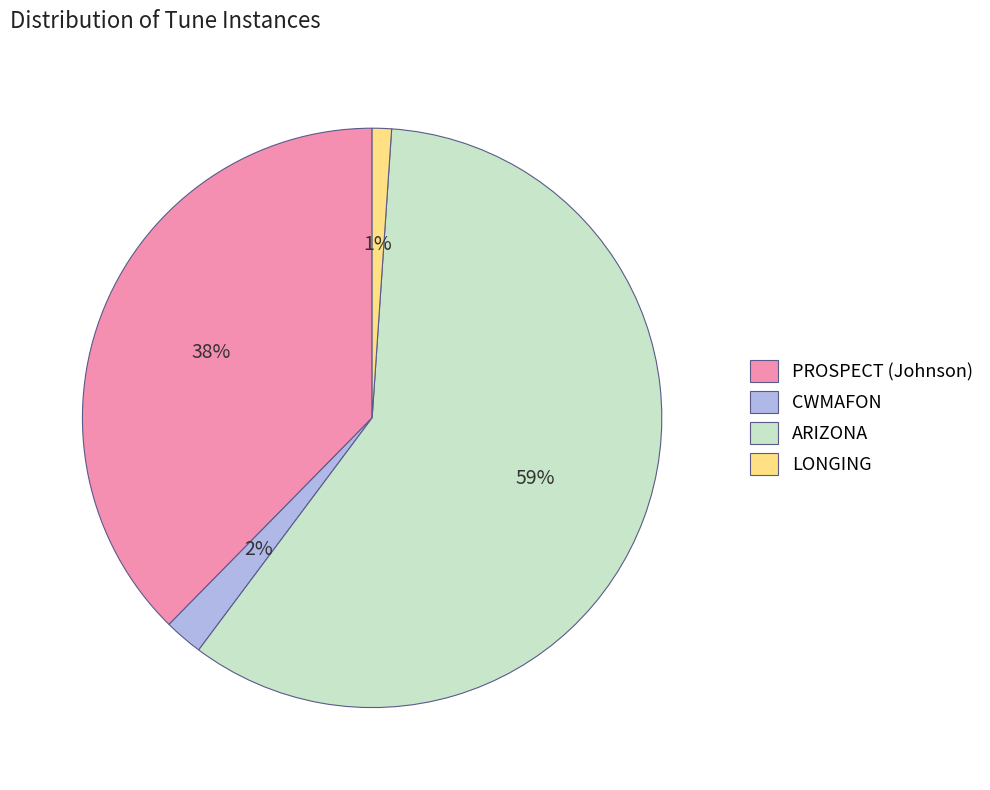

Do ARIZONA and PROSPECT (Johnson) together represent more than half of the pie?

Yes